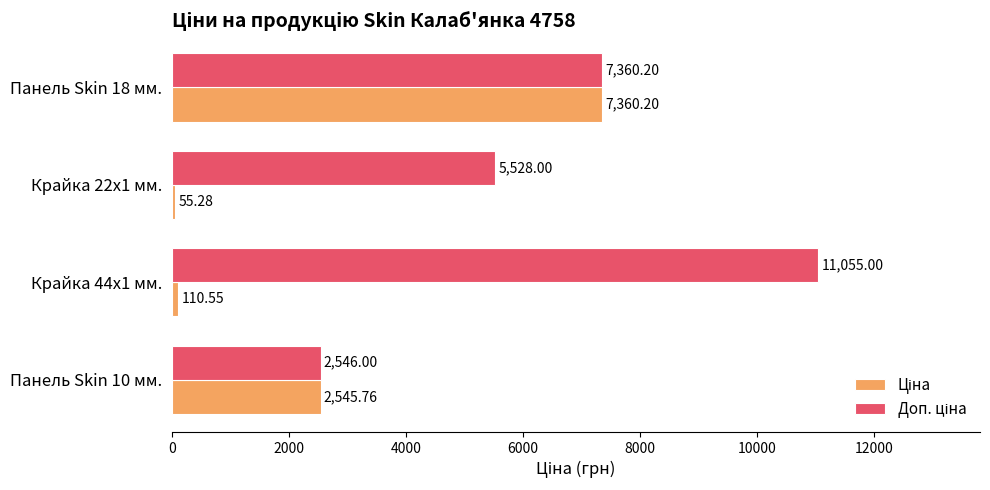

At which category is the sum across all series the highest?

Панель Skin 18 мм.